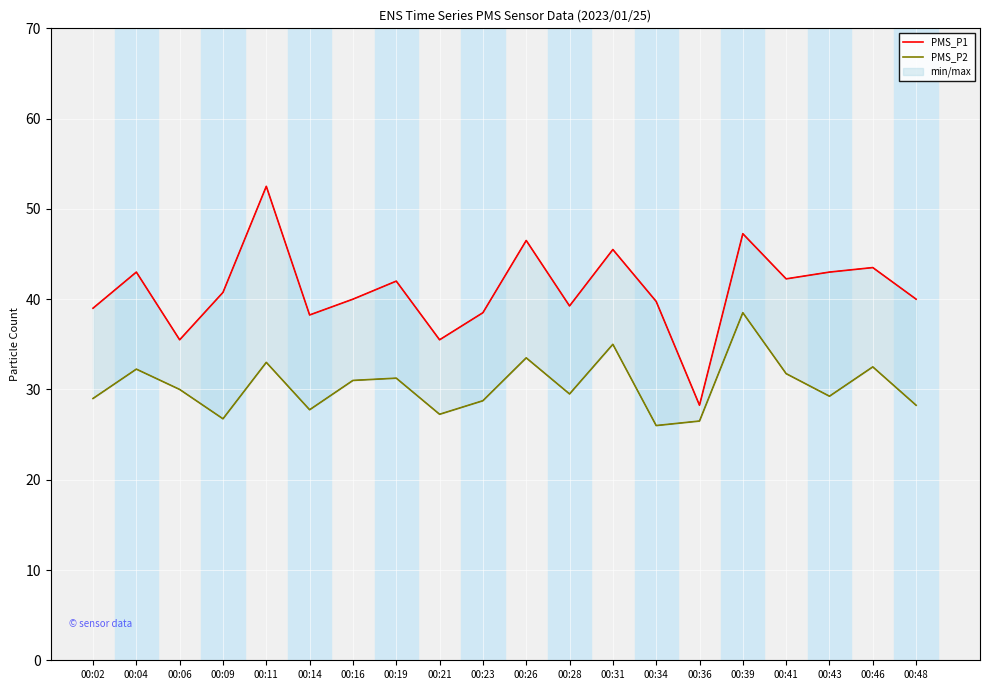

Which series has the largest total across all categories?

PMS_P1